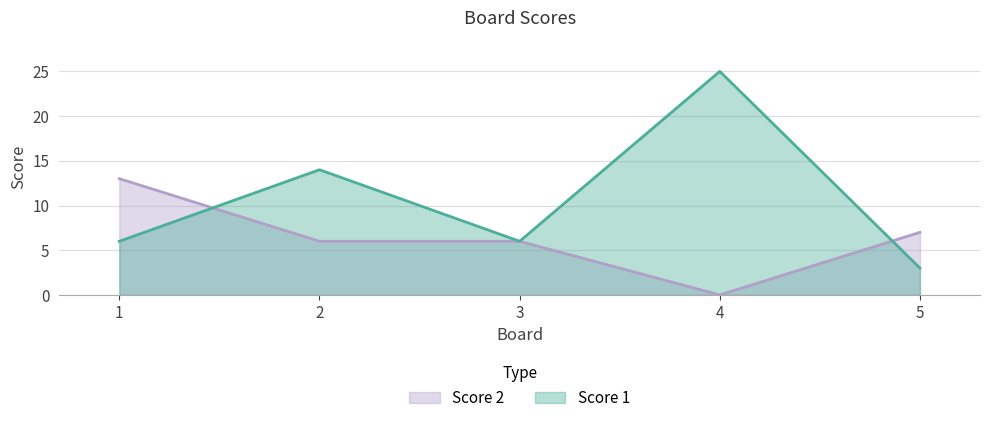

What is the sum of all Score 2 values?

32